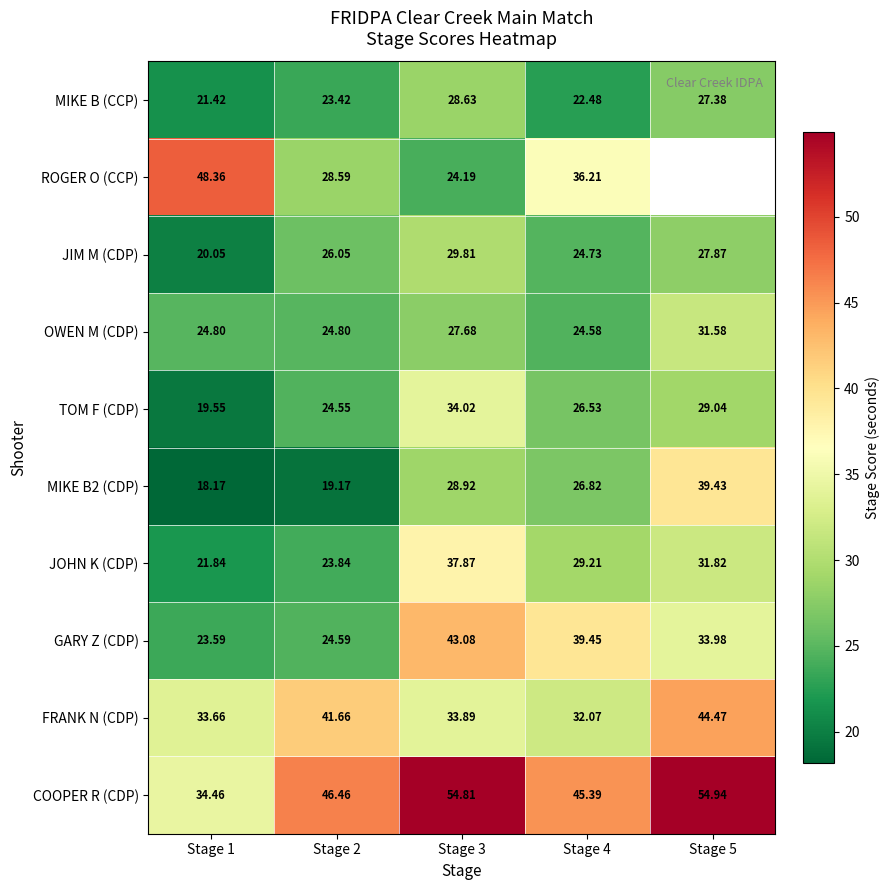

Which has a higher value, Stage 4 or Stage 1?

Stage 4